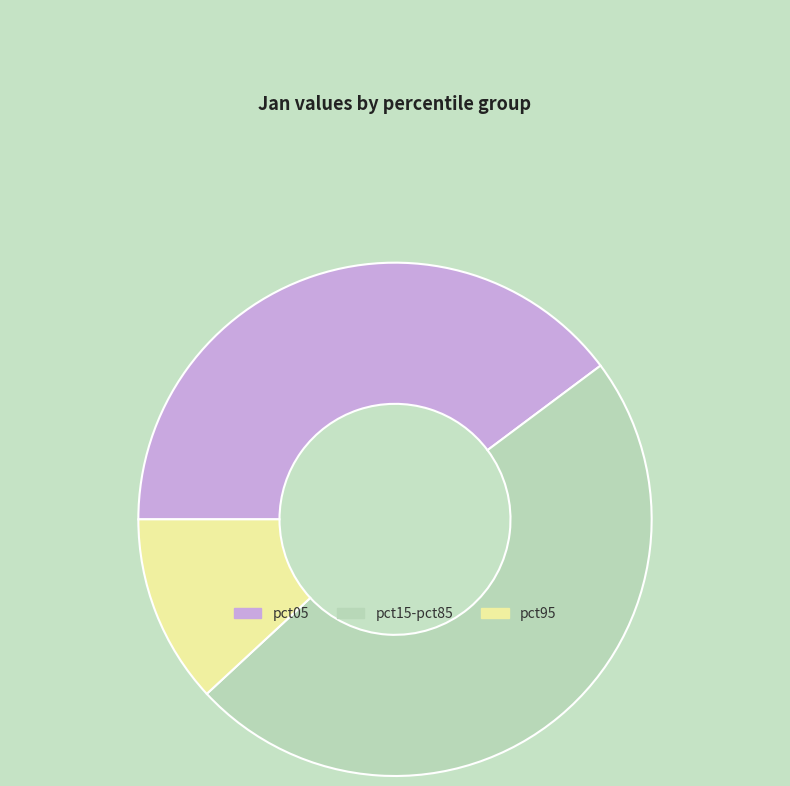

True or false: pct15-pct85 accounts for 48% of the total.

True